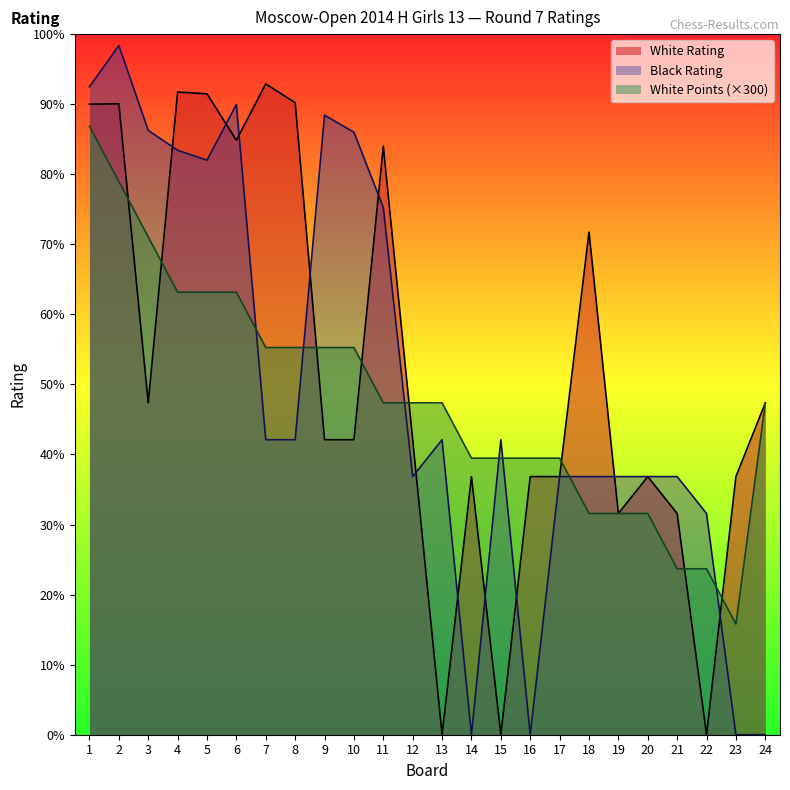

How many values in the Black Rating series exceed 800?

9